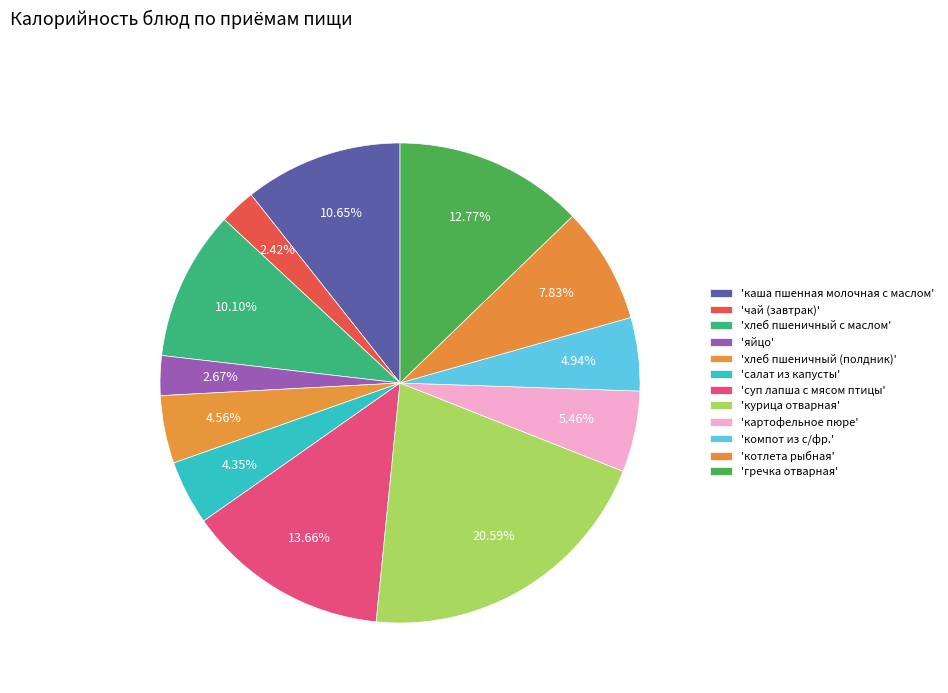

What is the smallest slice in the pie chart?

чай (завтрак)